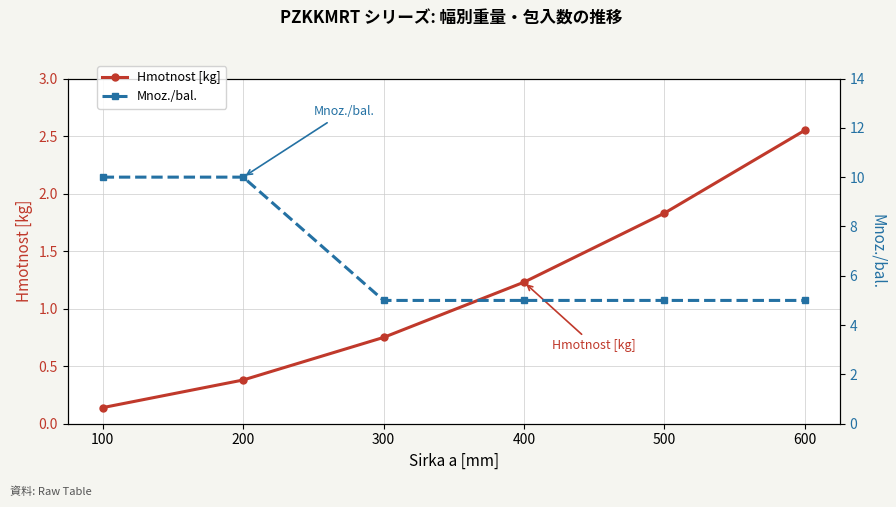

What is the value of the Mnoz./bal. point at the 6th from the left?

5.0